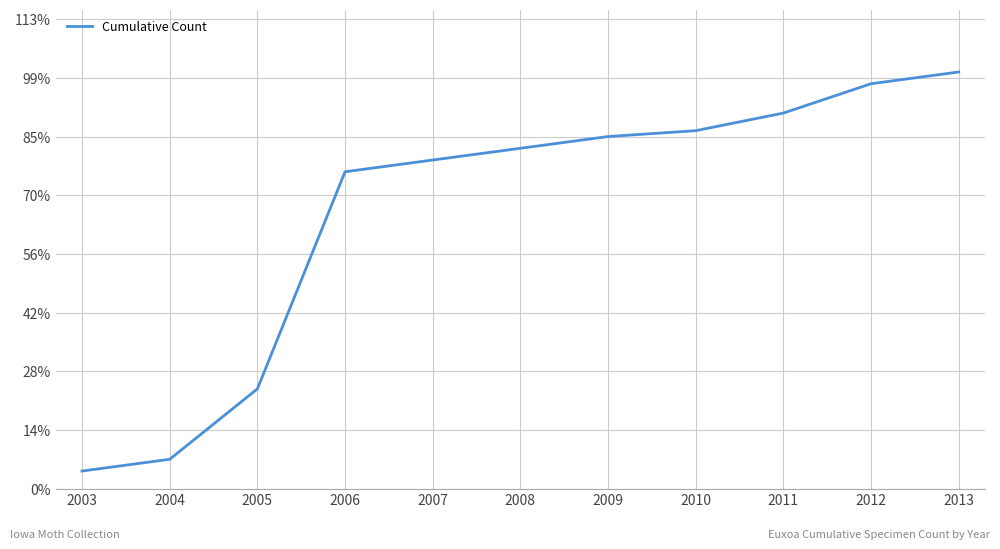

What is the difference between the values at 2006 and 2011?

10